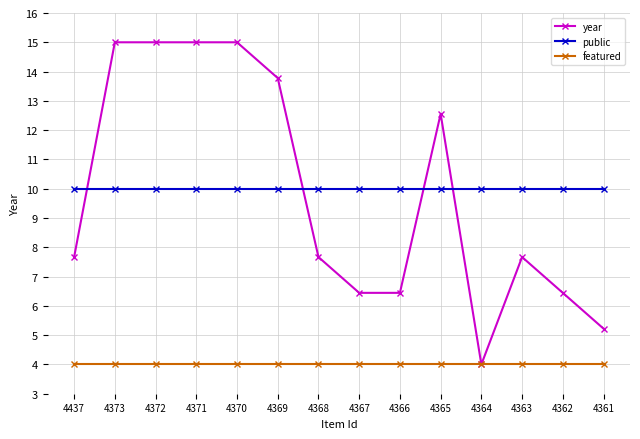

How many data points in year are less than 7?

5